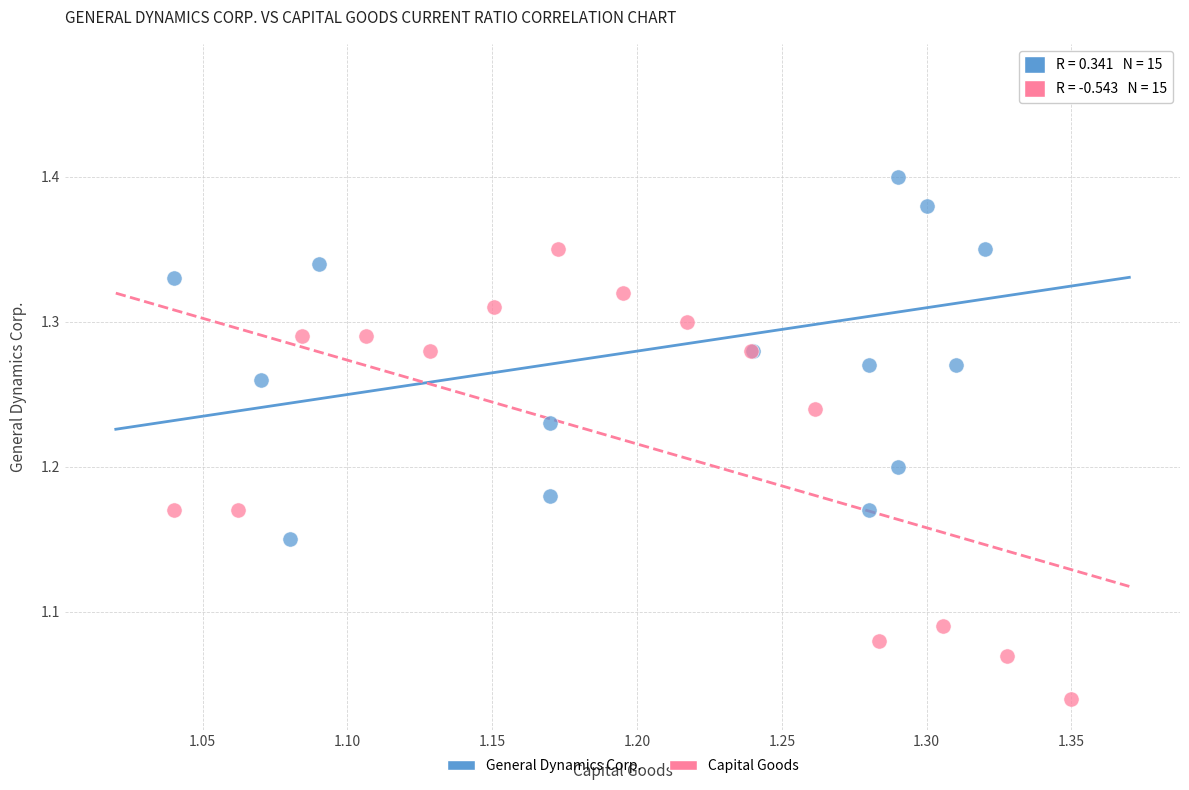

Which series contains the lowest Y value?

Capital Goods